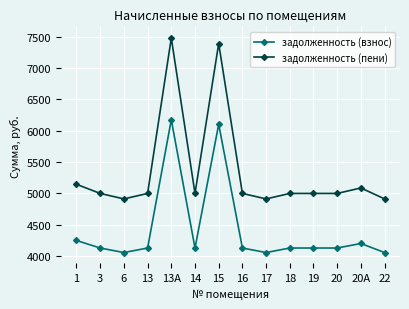

How many series are shown in this chart?

2